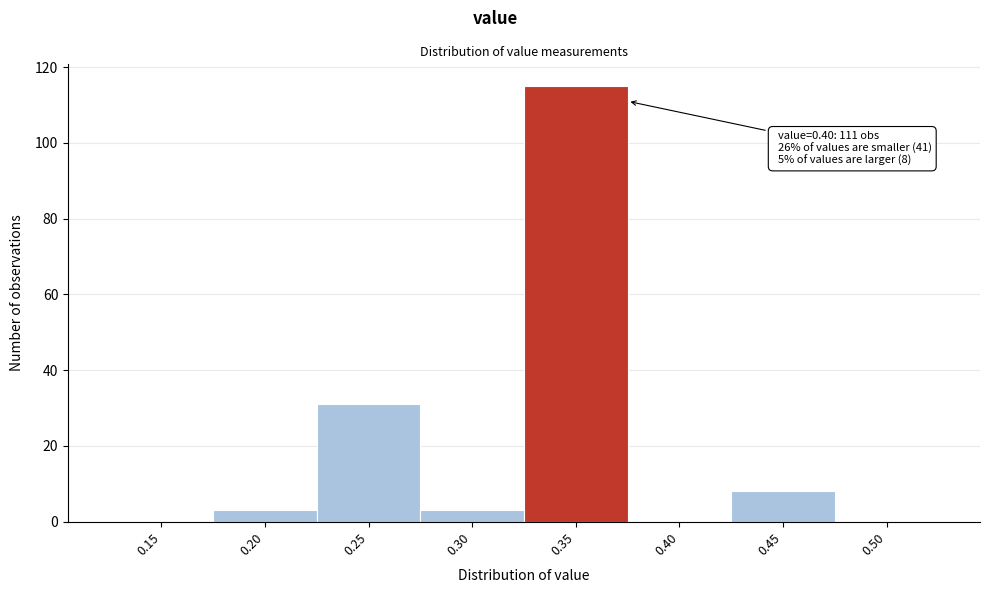

Reading left to right, list all the values displayed in this chart.

0.15=0	0.20=3	0.25=31	0.30=3	0.35=115	0.40=0	0.45=8	0.50=0